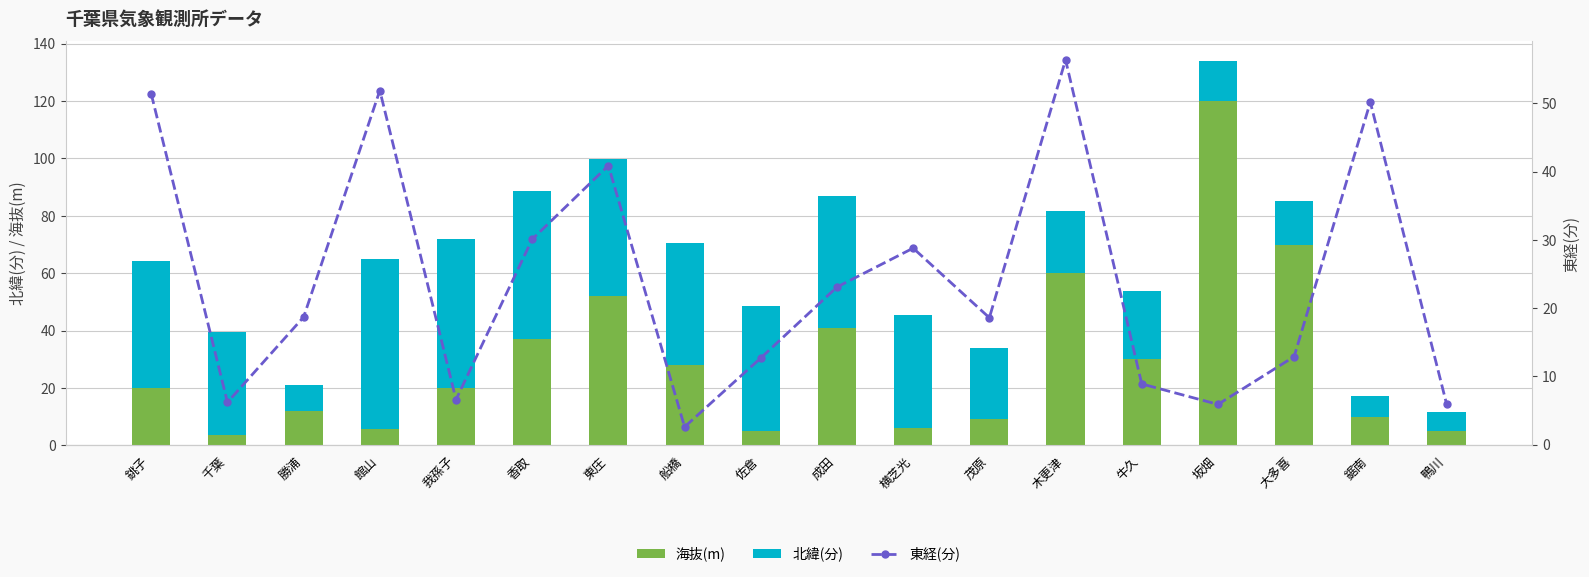

True or false: 海抜(m) has a value of 167.8 at 坂畑.

False